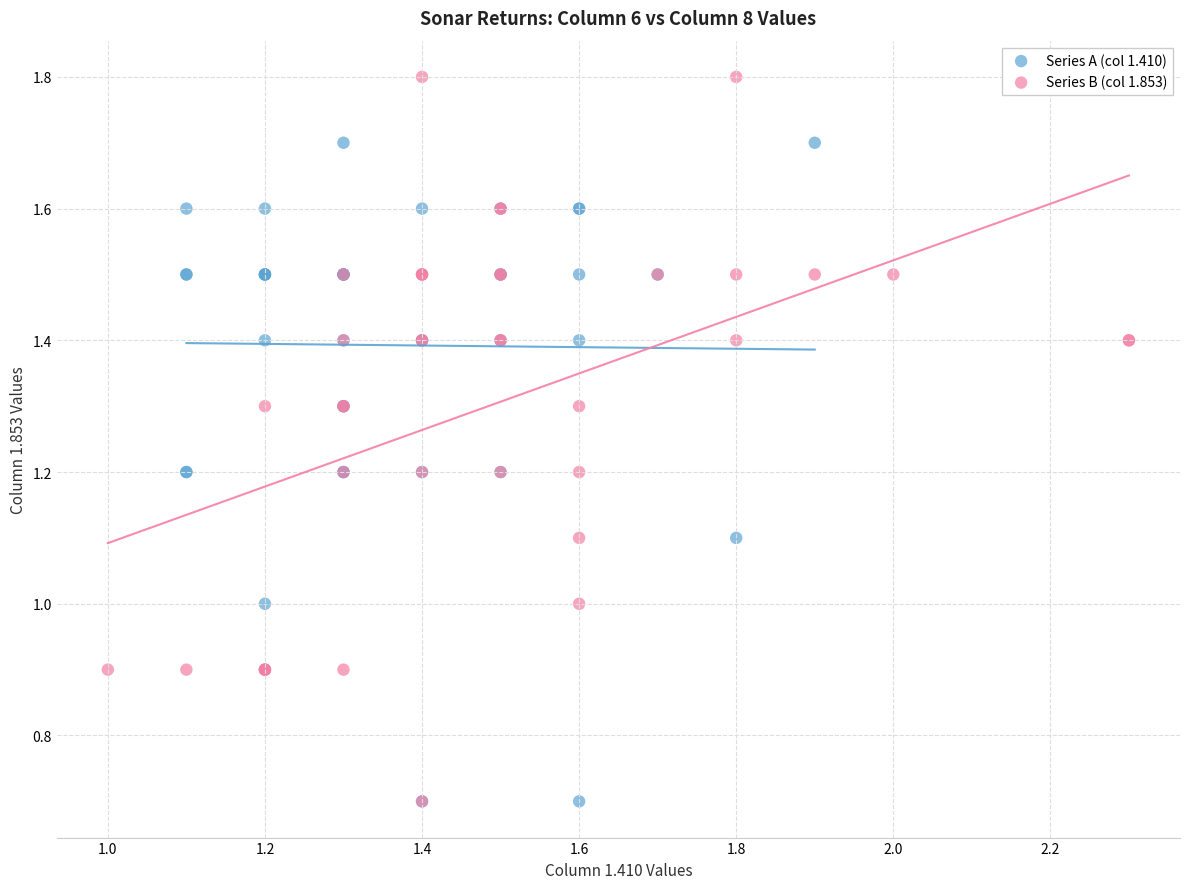

Which series has the largest Y range (max minus min)?

Series B (col 1.853)